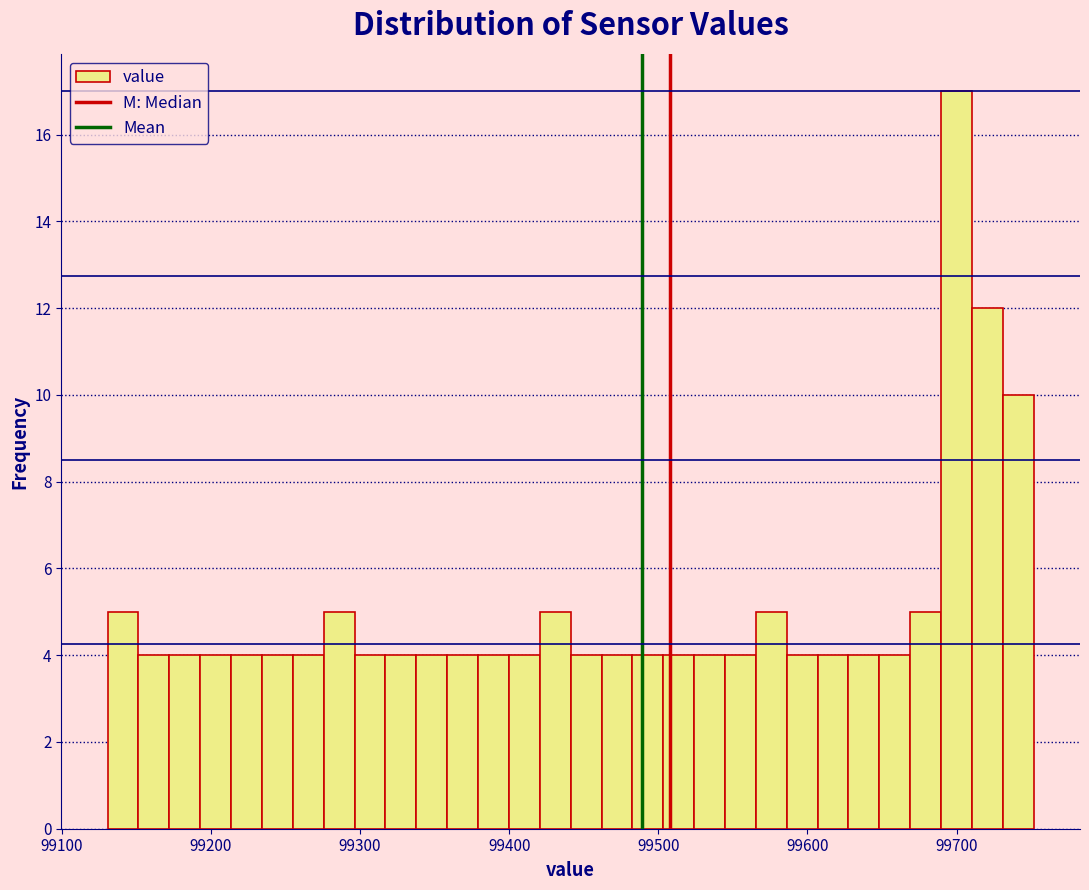

Read against the x-axis, roughly where is the centre of the tallest bar?

99700